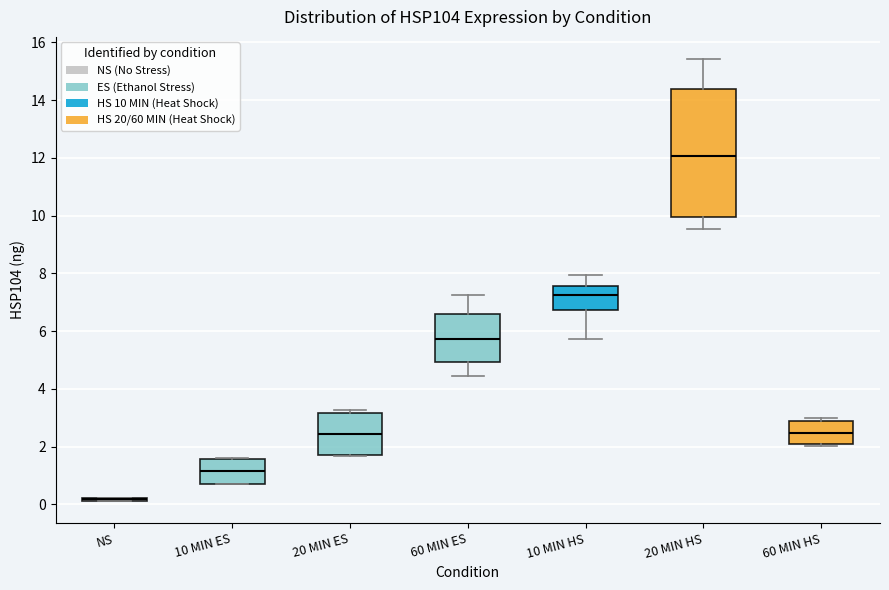

Reading left to right, read every box against the y-axis: the position of its median line, the range the box covers, and the ends of its whiskers. The values are not printed on the chart, so give them approximately, as read against the axis.

NS: box collapsed to a line at 0.2, whiskers 0.2 to 0.2
10 MIN ES: median 1.2, box 0.8 to 1.6, whiskers 0.6 to 1.6
20 MIN ES: median 2.4, box 1.8 to 3.2, whiskers 1.6 to 3.2 (just above the box's upper edge)
60 MIN ES: median 5.8, box 5.0 to 6.6, whiskers 4.4 to 7.2
10 MIN HS: median 7.2, box 6.8 to 7.6, whiskers 5.8 to 8.0
20 MIN HS: median 12.0, box 10.0 to 14.4, whiskers 9.6 to 15.4
60 MIN HS: median 2.4, box 2.0 to 2.8, whiskers 2.0 to 3.0